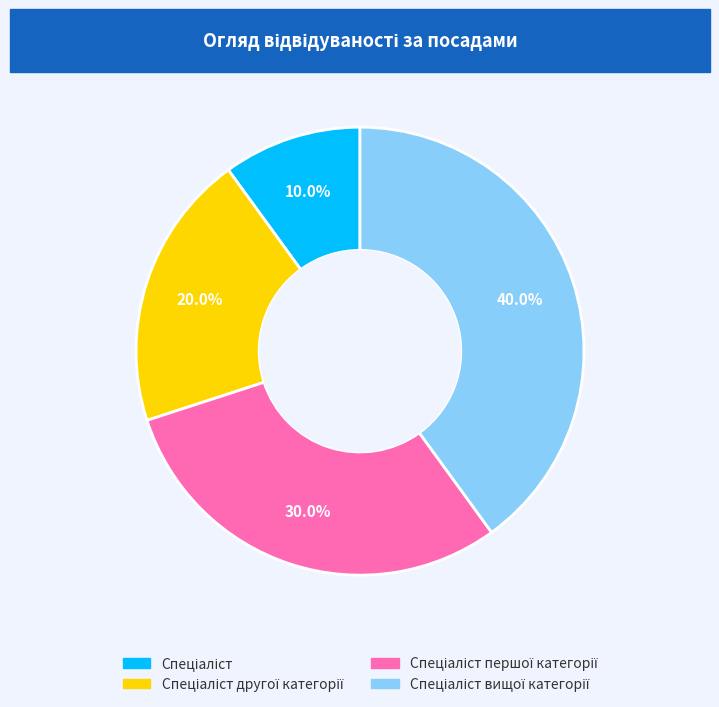

How many segments does this pie chart have?

4